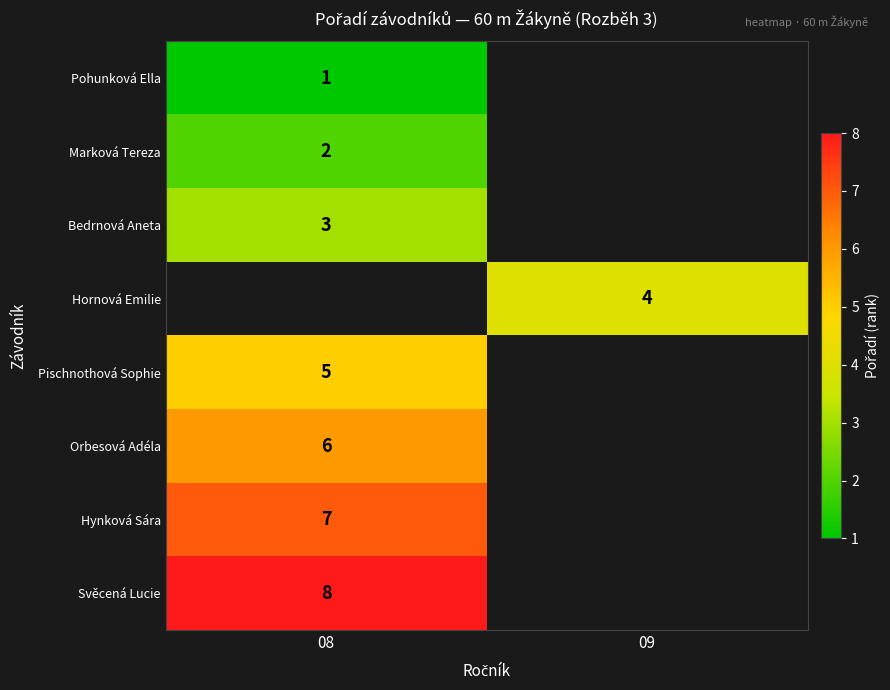

True or false: Hynková Sára has a value of 7 at 08.

True